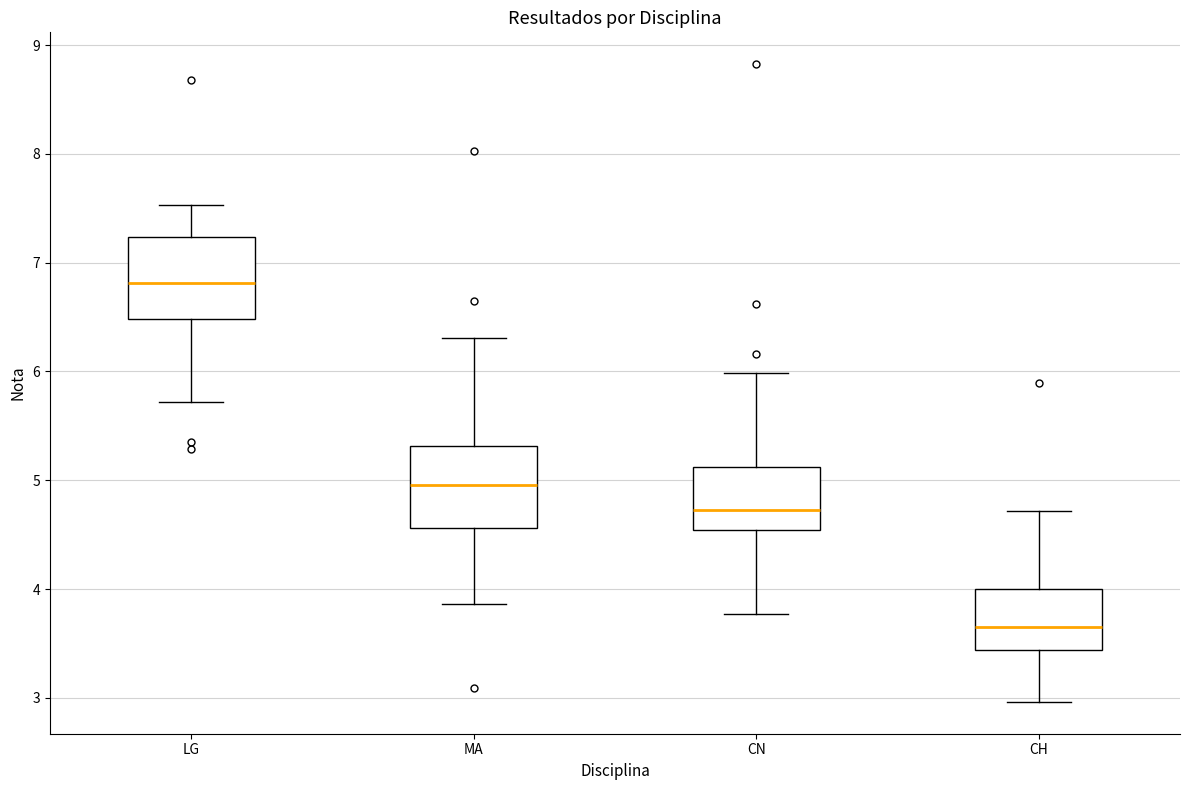

Where is the upper edge of the box for CH on the y-axis? The values are not printed on the chart, so give them approximately, as read against the axis.

4.0